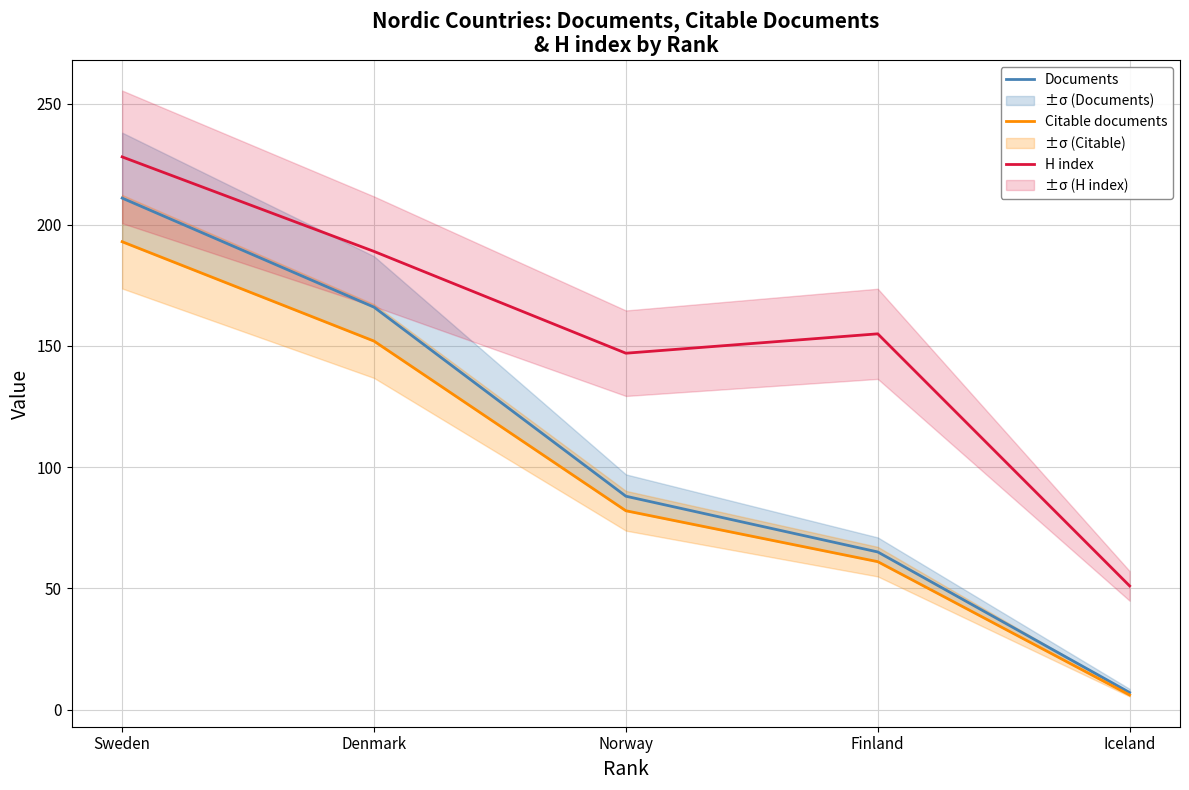

True or false: Documents and Citable documents intersect in this chart.

False